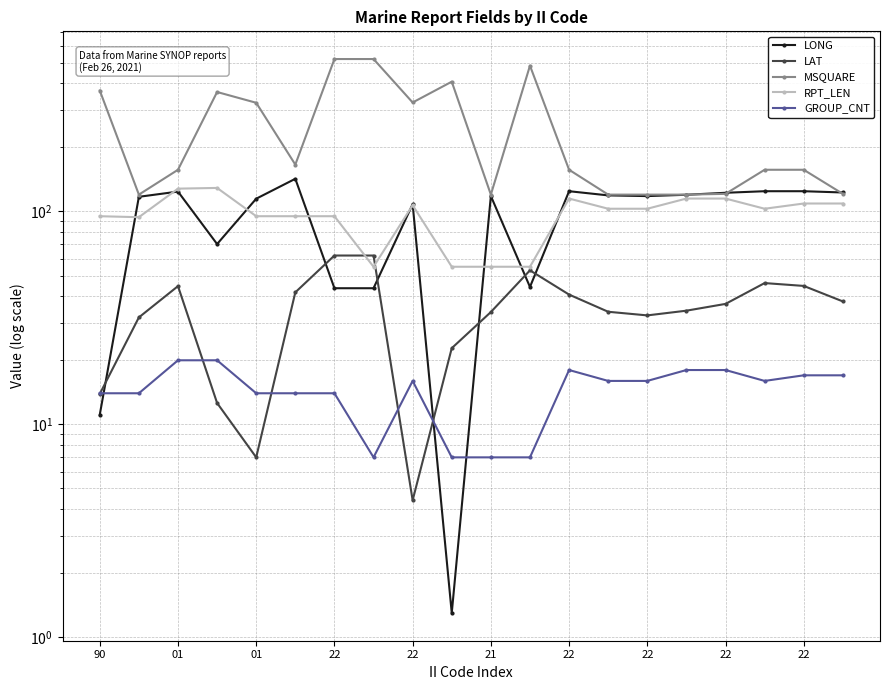

At which category is the sum across all series the highest?

22